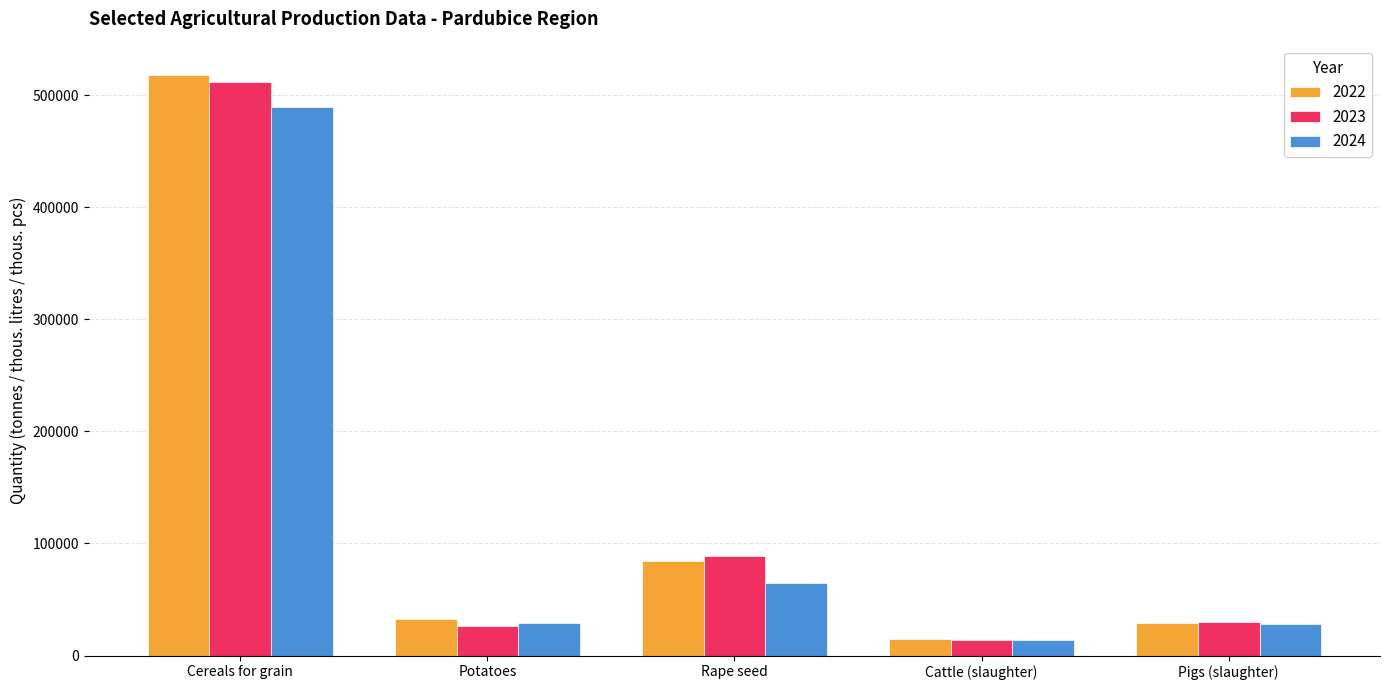

What is the label of the 1st bar from the right?

Pigs (slaughter)